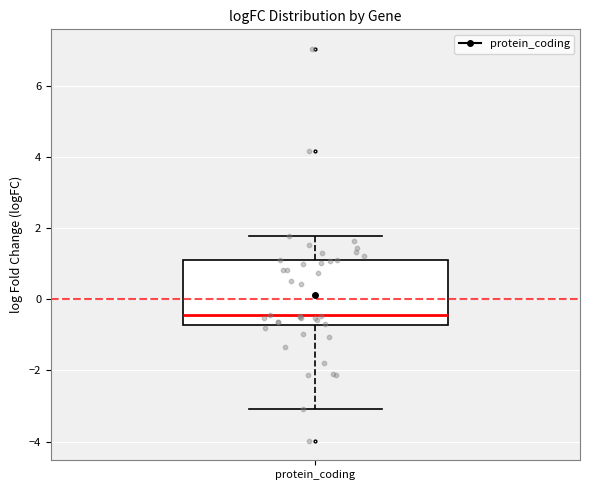

Transcribe this box plot: give where the median line is, the range the box spans, and where the two whiskers end, as read against the y-axis. The values are not printed on the chart, so give them approximately, as read against the axis.

median -0.4, box -0.8 to 1.2, whiskers -3.0 to 1.8